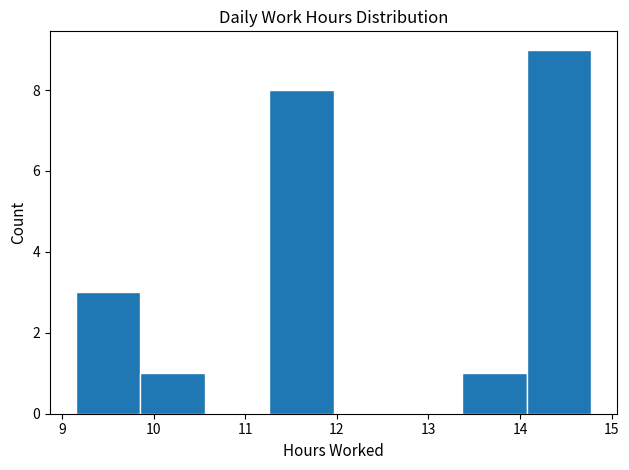

How tall is the bar that spans 9.2 to 9.9 on the x-axis? Neither the bar edges nor the heights are printed on the chart, so give them approximately, as read against the axes.

3